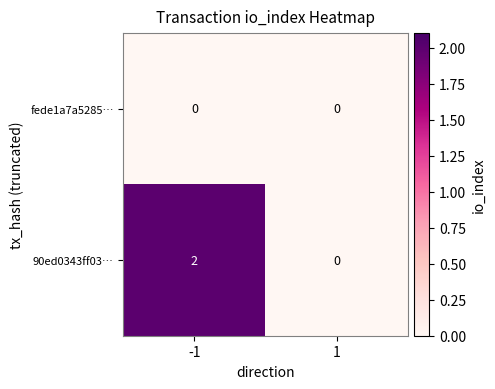

Which series has the largest total across all categories?

90ed0343ff03…